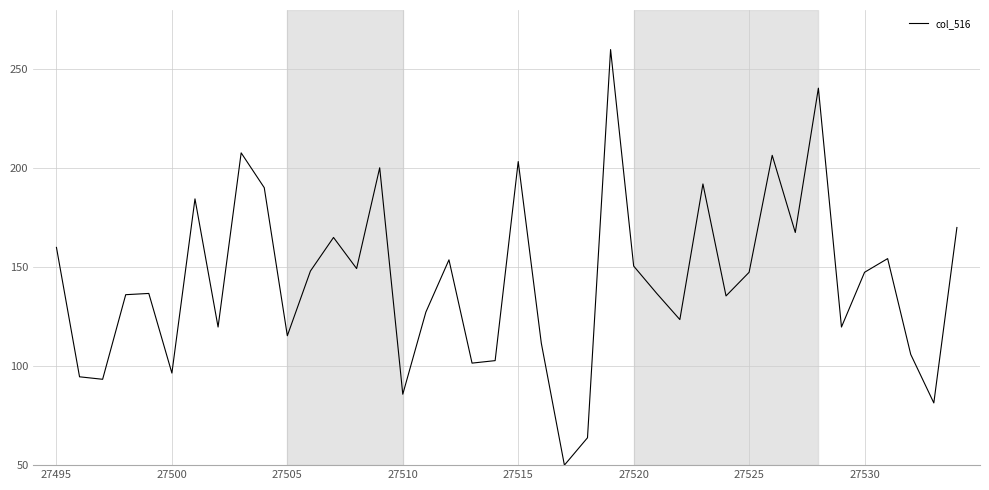

What is the difference between the maximum and minimum values?

210.0